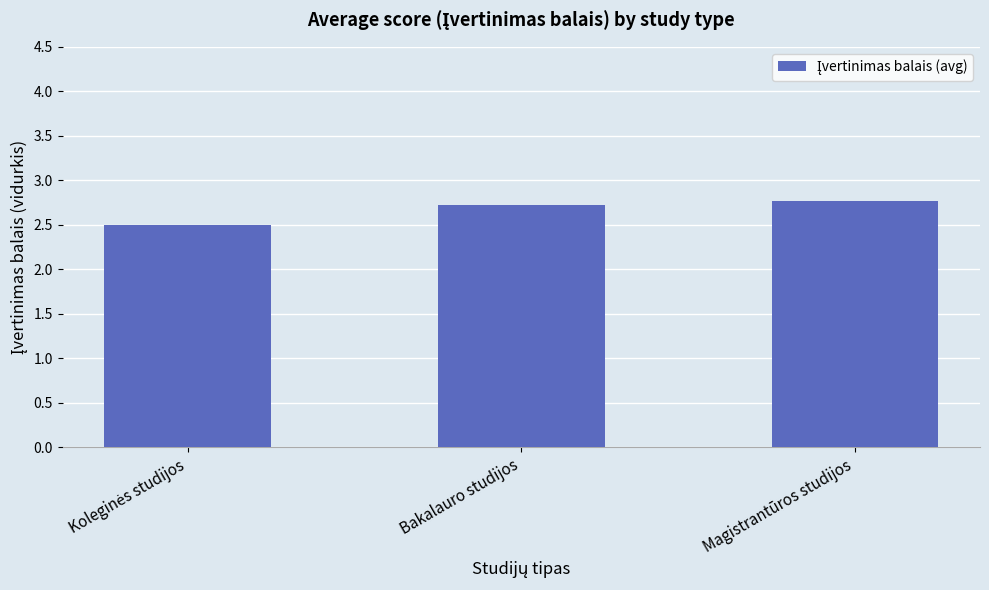

Are the bars grouped side by side (vs. stacked)?

No